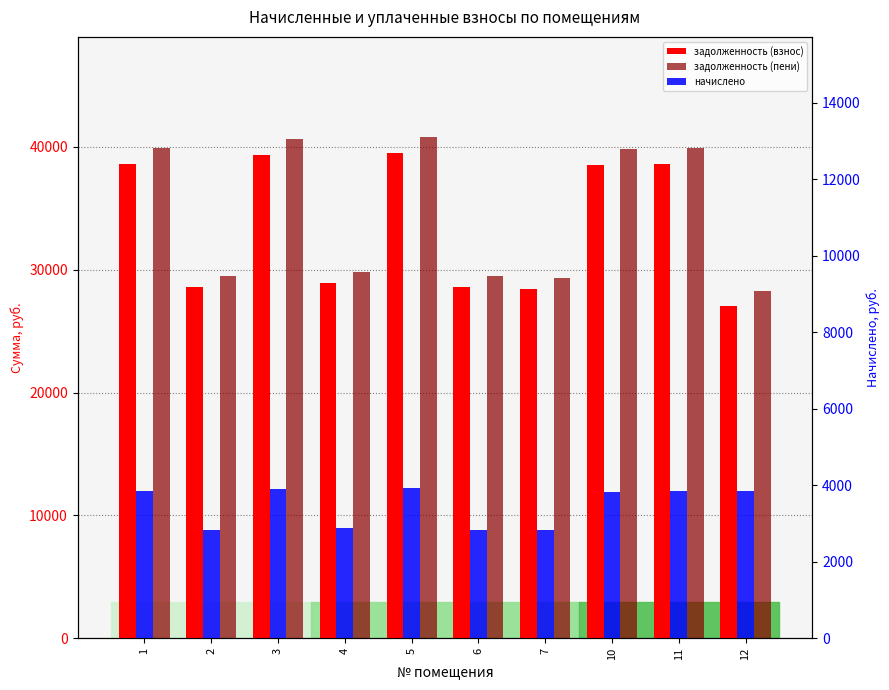

Reading left to right, transcribe all the data shown in this chart.

задолженность (взнос): 1=38615.5	2=28560.5	3=39310.8	4=28881.4	5=39471.1	6=28560.5	7=28400.0	10=38508.5	11=38615.5	12=27008.5
задолженность (пени): 1=39897.8	2=29508.9	3=40616.2	4=29840.4	5=40781.8	6=29508.9	7=29343.0	10=39787.2	11=39897.8	12=28290.8
начислено: 1=3846.8	2=2845.2	3=3916.1	4=2877.1	5=3932.1	6=2845.2	7=2829.2	10=3836.2	11=3846.8	12=3846.8